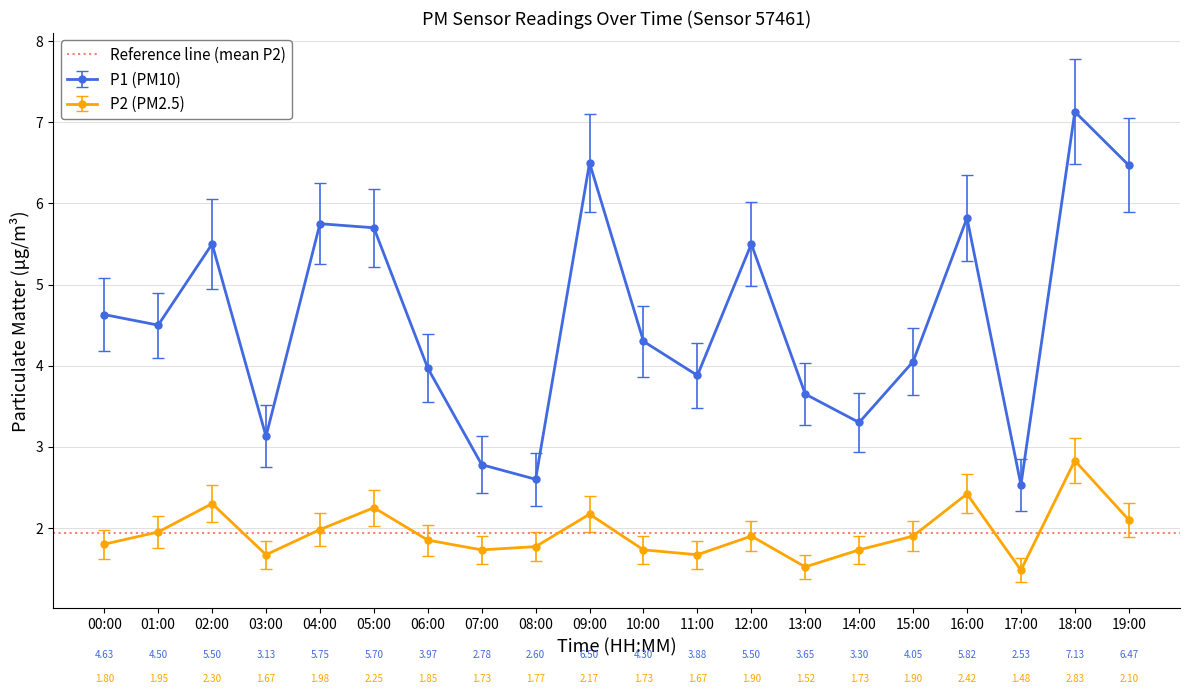

Where does the P1 series first go above 4?

00:00